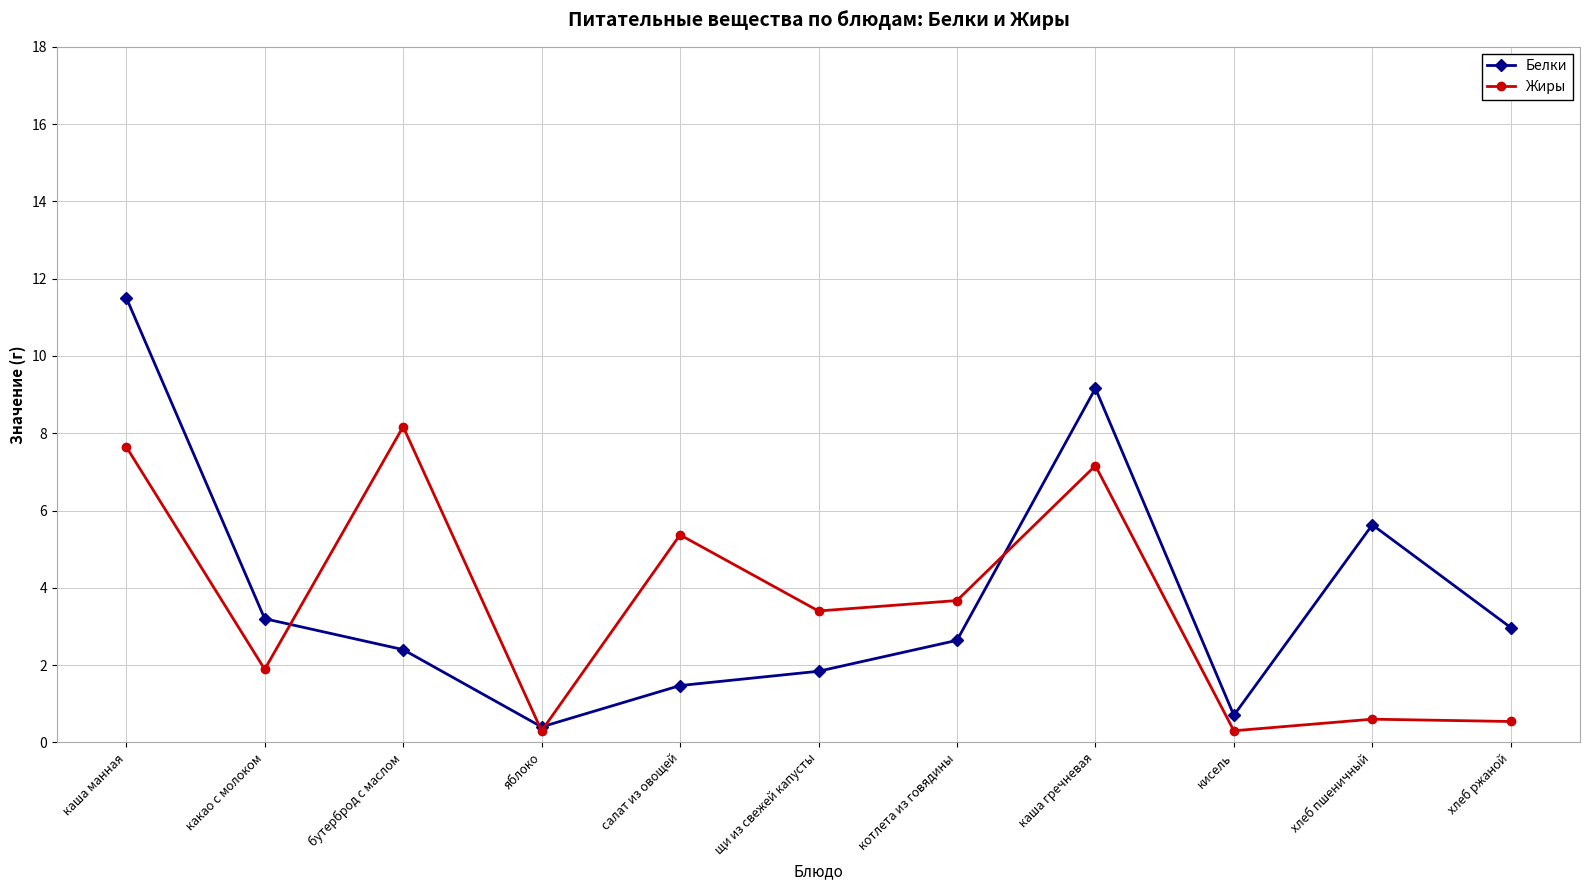

How many interior local peaks does the Белки series have?

2